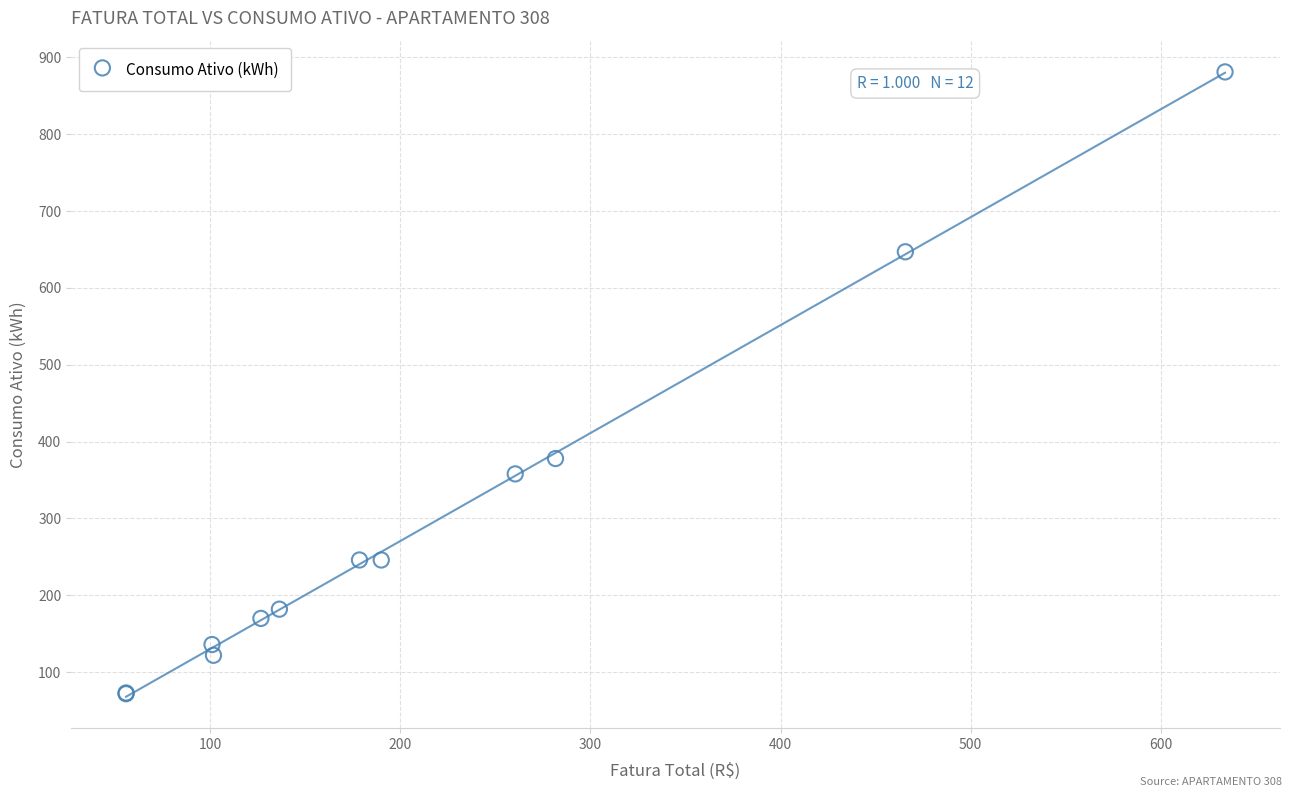

What Y value in the scatter plot is closest to 476?

378